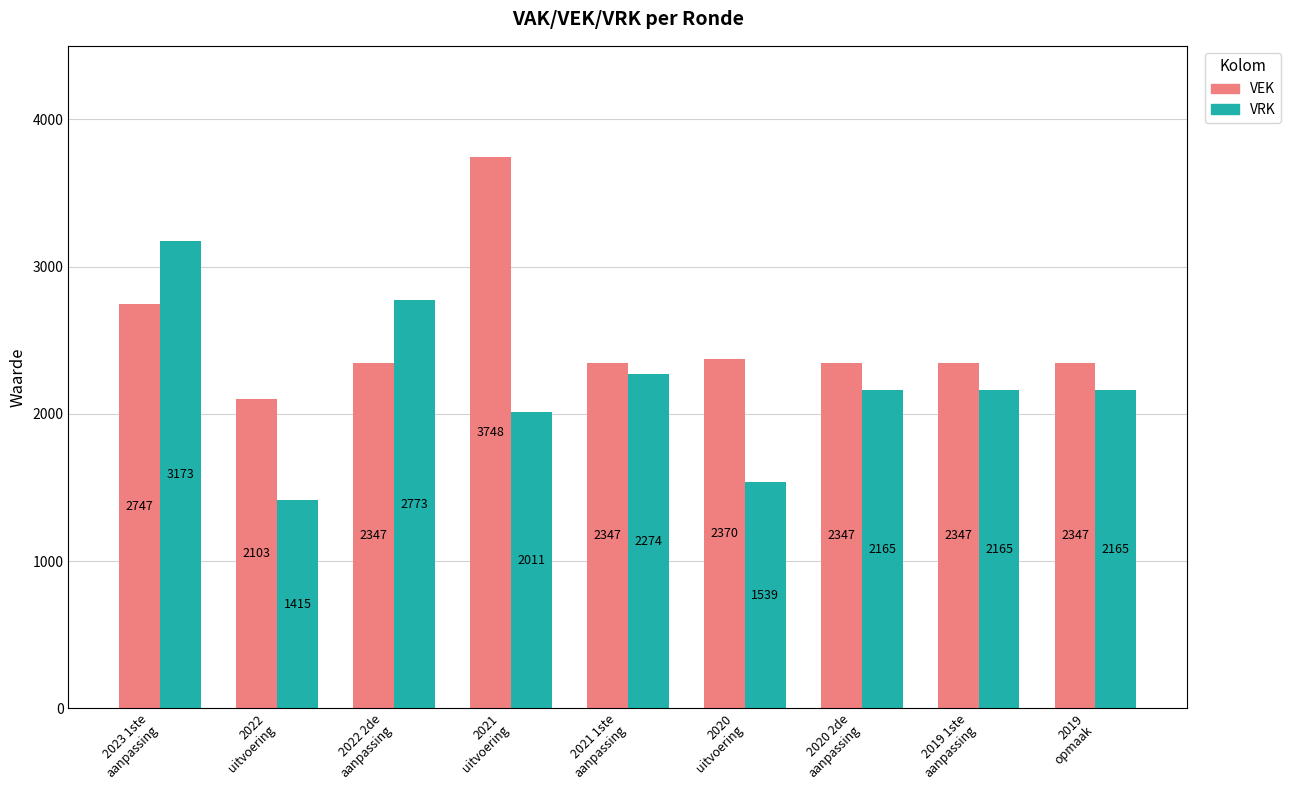

What is the label of the 9th bar from the right?

2023 1ste
aanpassing